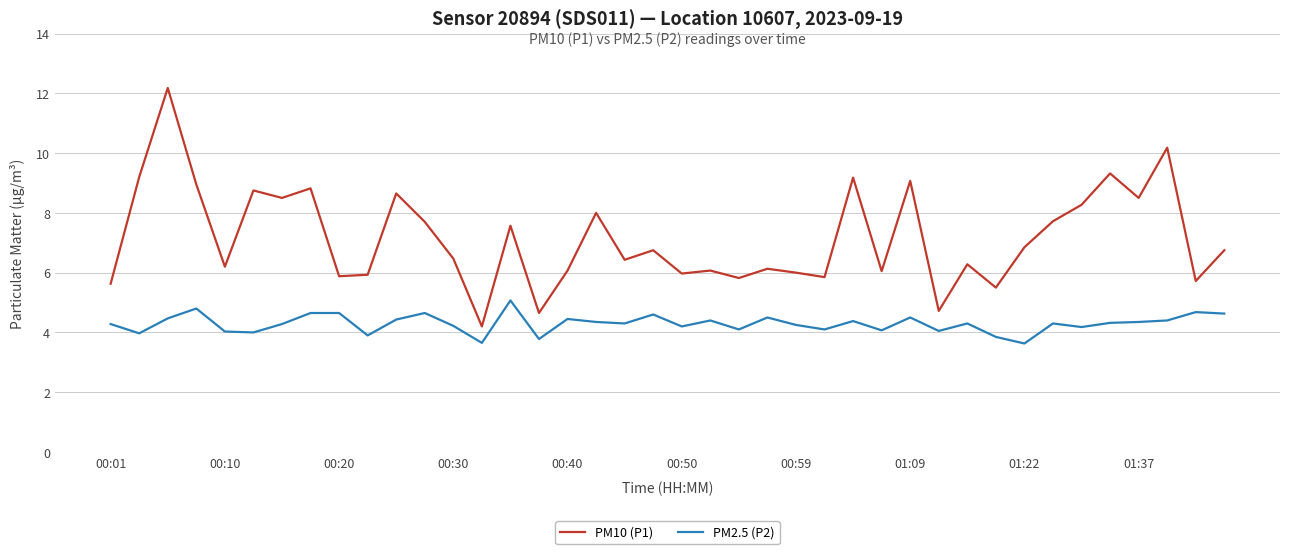

True or false: PM2.5 (P2) and PM10 (P1) cross at least once.

False